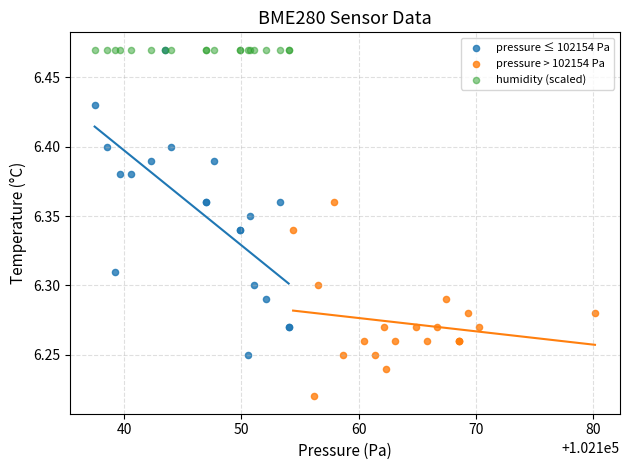

Which series reaches the minimum Y coordinate?

pressure > 102154 Pa